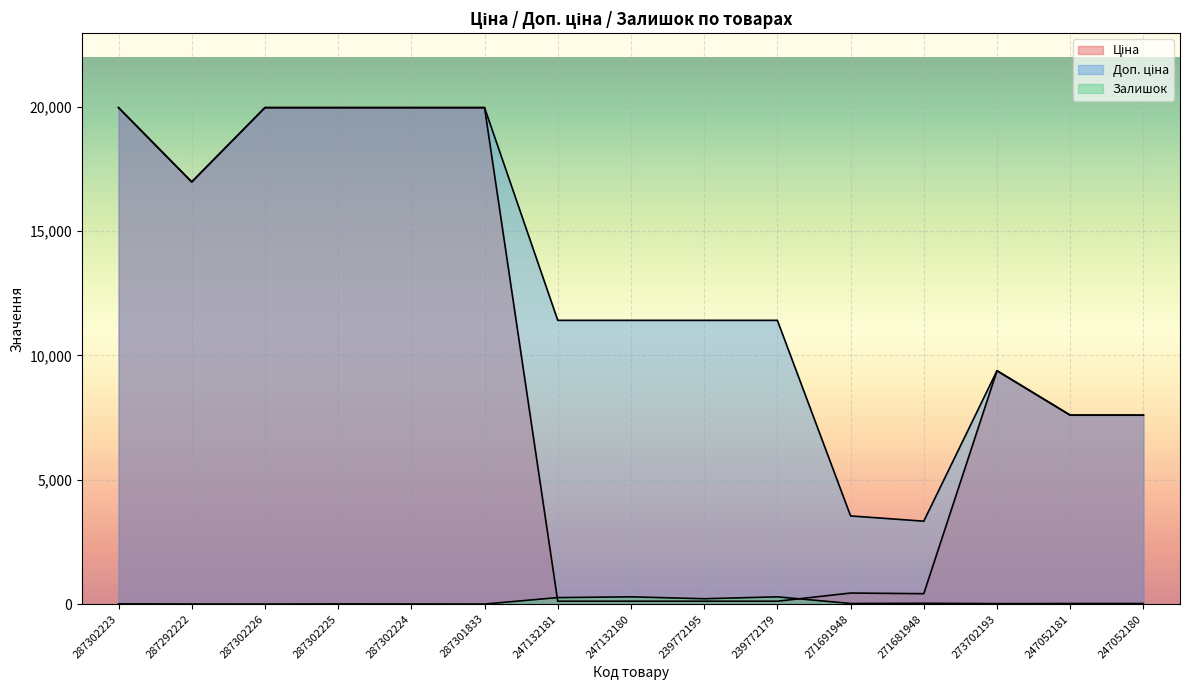

Which series has the widest spread of values?

Ціна